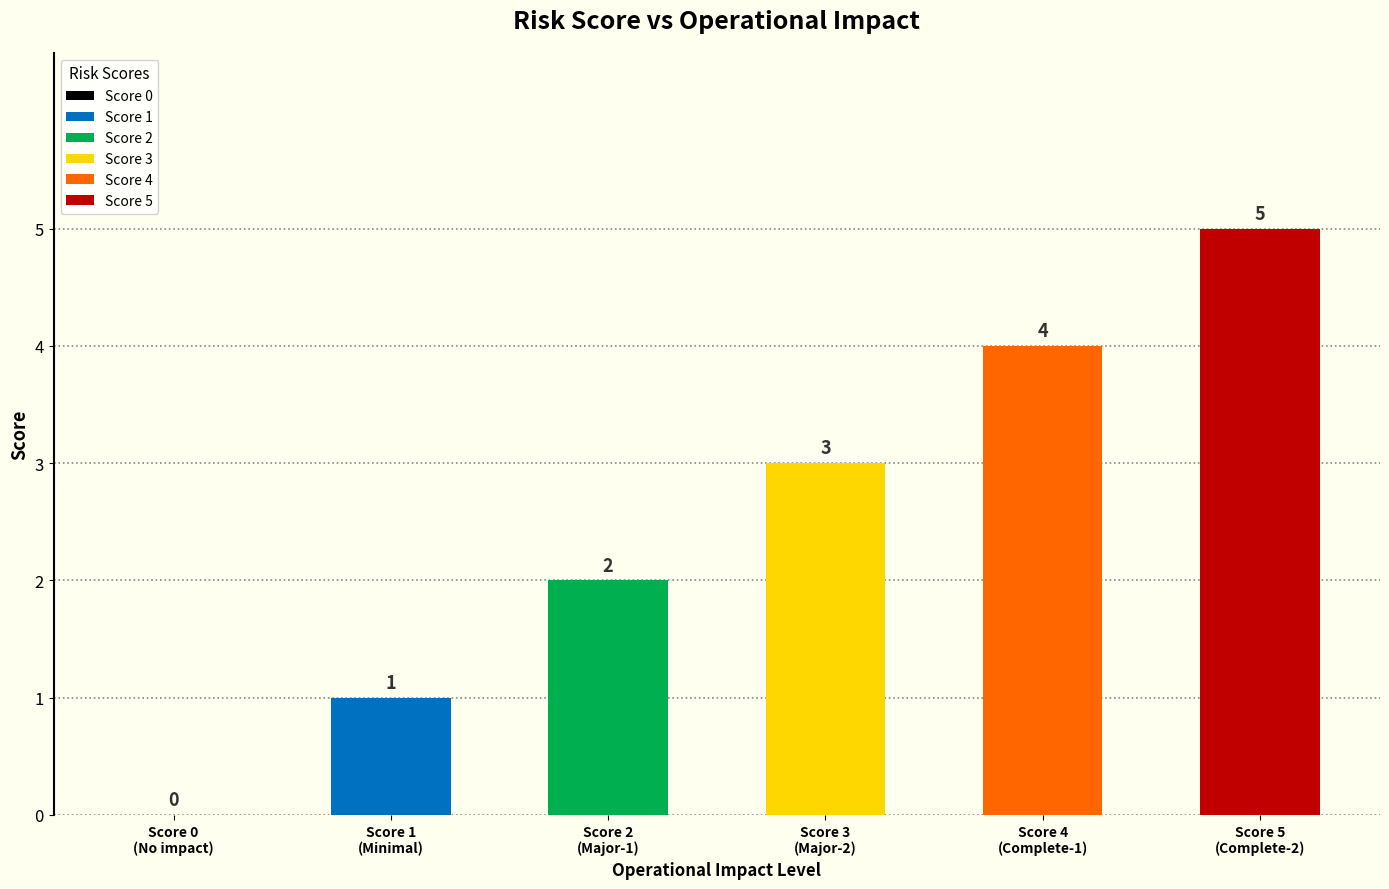

Approximately how many times larger is the value at Major disruption to departmental operations (1) compared to Complete disruption of departmental operations (2)?

0.4